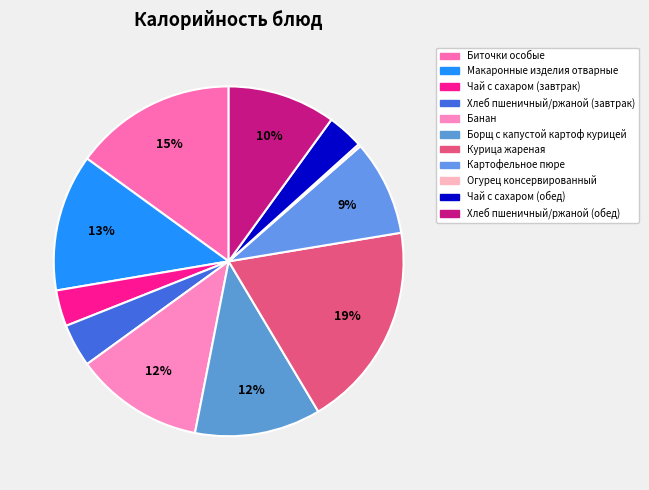

What percentage is the Курица жареная slice, to the nearest percent?

19%